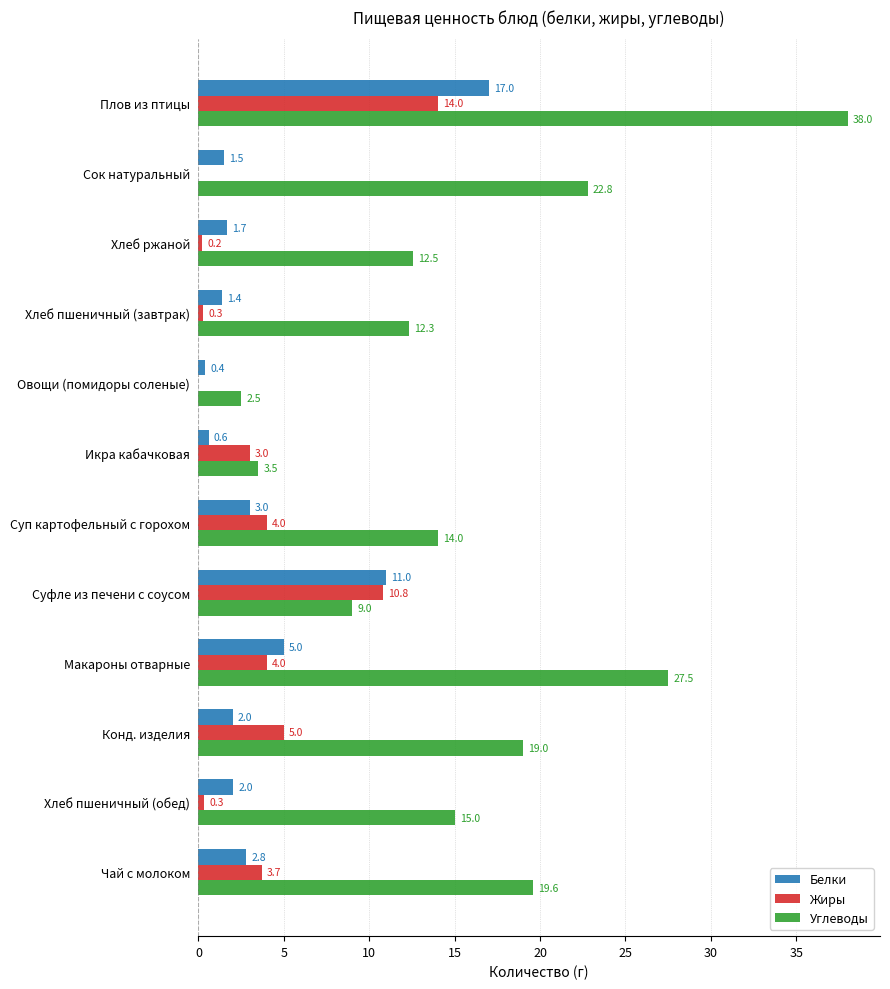

What is the total value across all series at Макароны отварные?

36.5